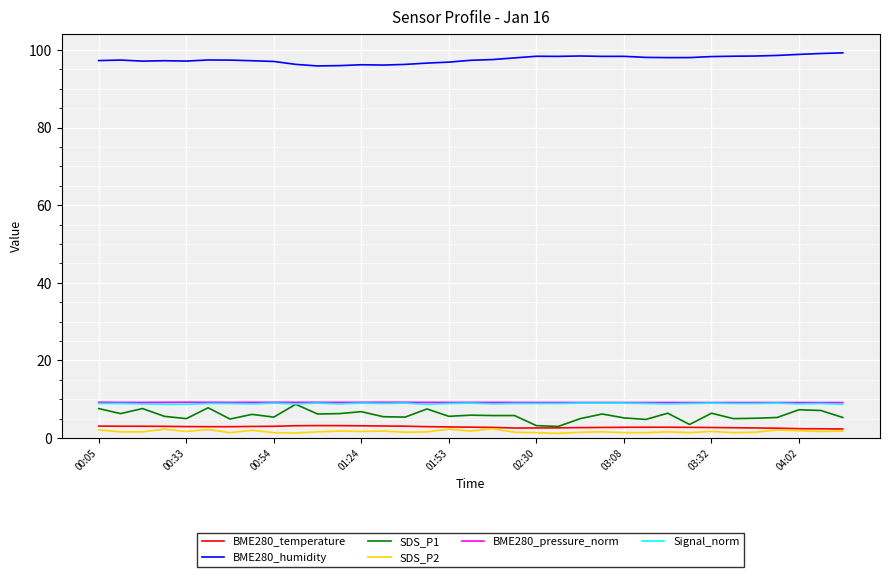

Which series has the largest total across all categories?

BME280_humidity